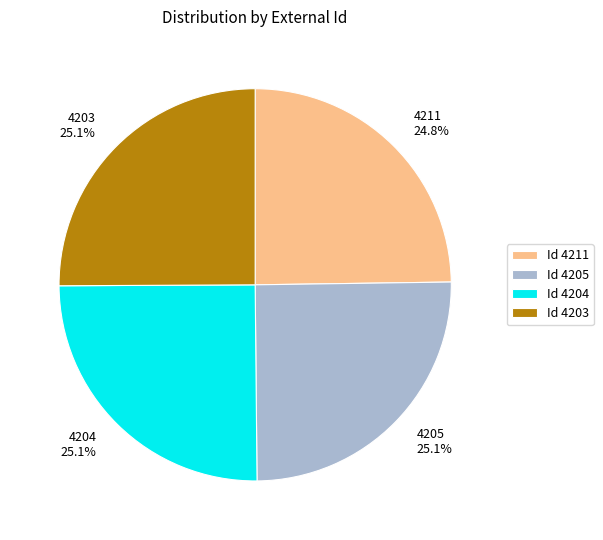

Is there a majority slice in this chart?

No